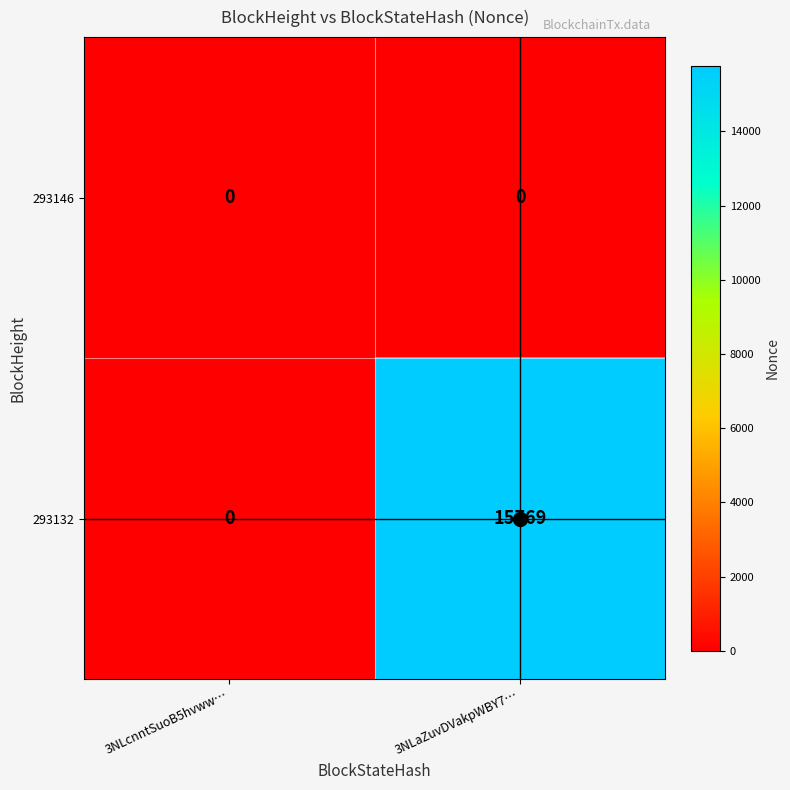

What is the sum of all 293132 values?

15769